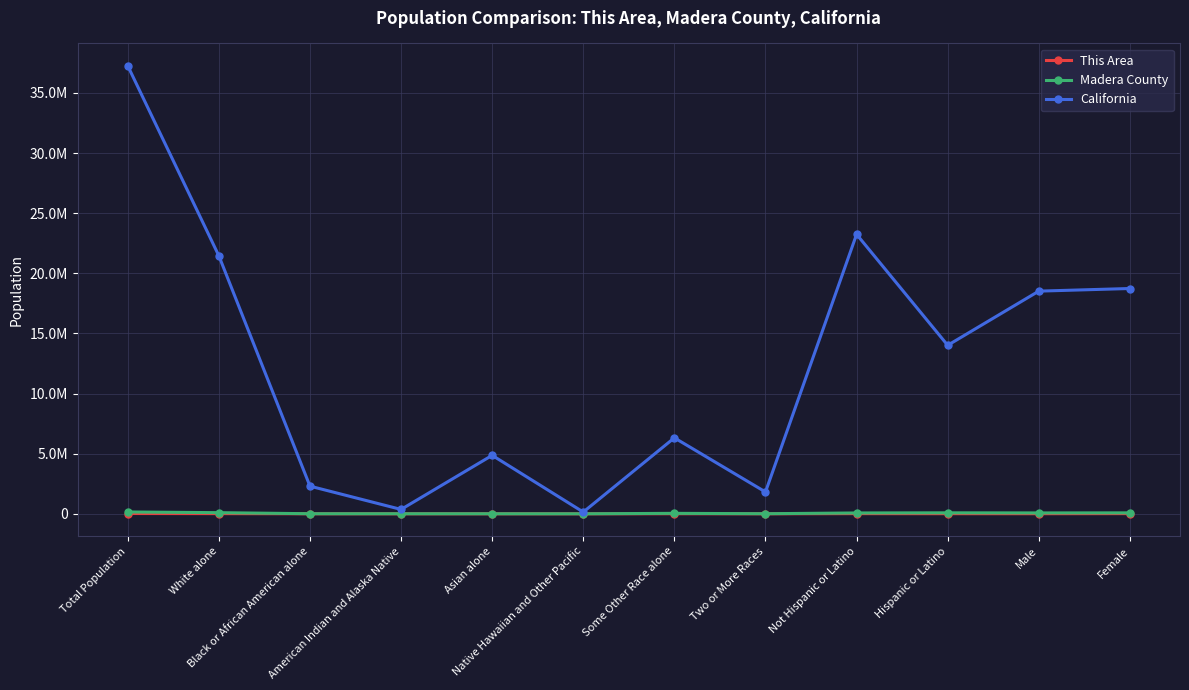

The California series shows 144386 at Native Hawaiian and Other Pacific. True or false?

True